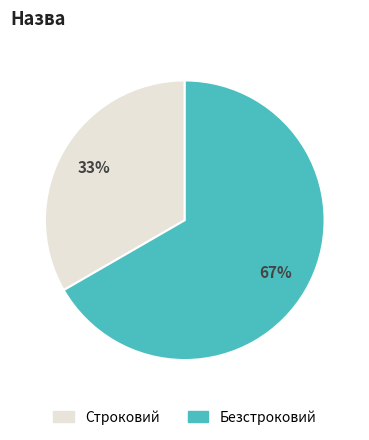

What is the majority slice?

Безстроковий